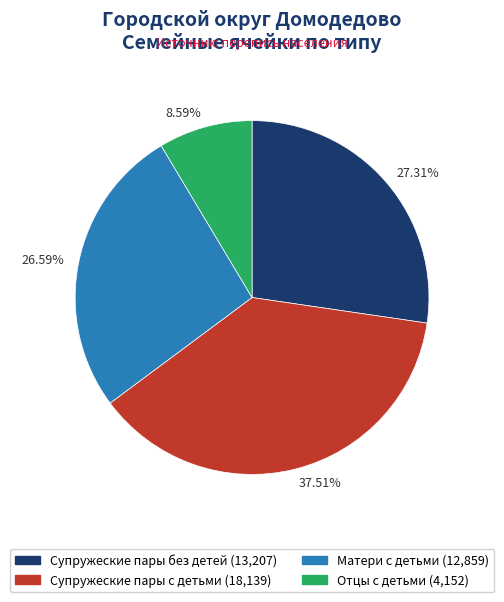

What is the ratio of the value at 26.59% to the value at 37.51%?

0.7